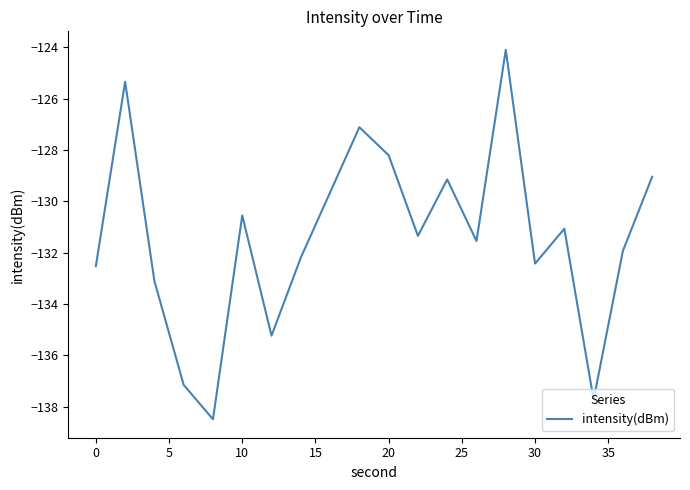

What is the difference between the second highest and second lowest values?

12.4